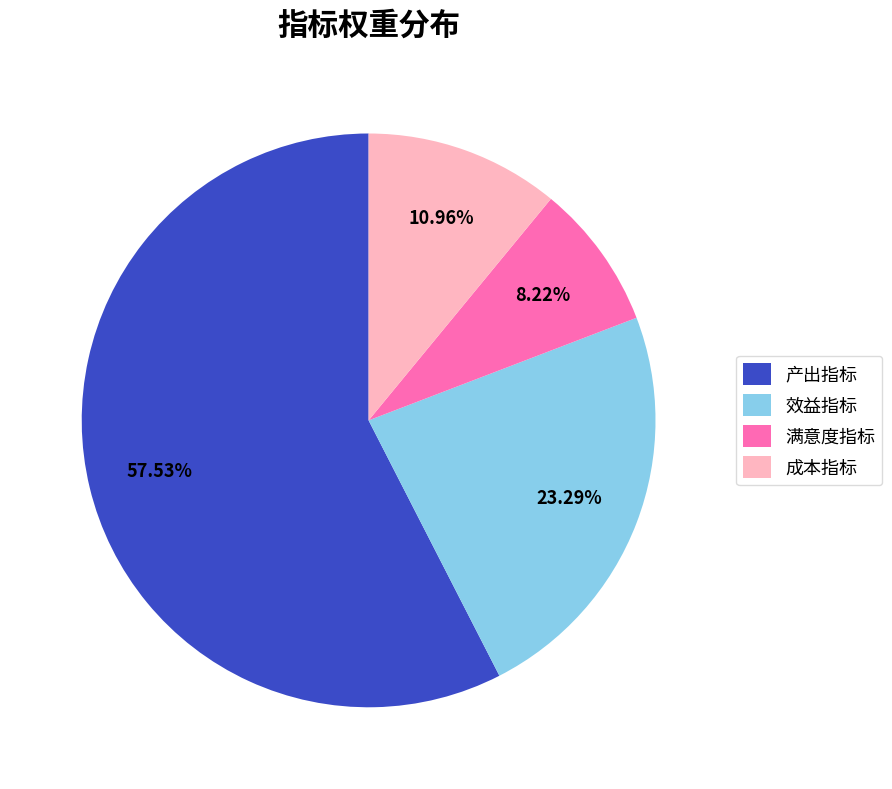

To the nearest percent, what is the average slice percentage?

25%